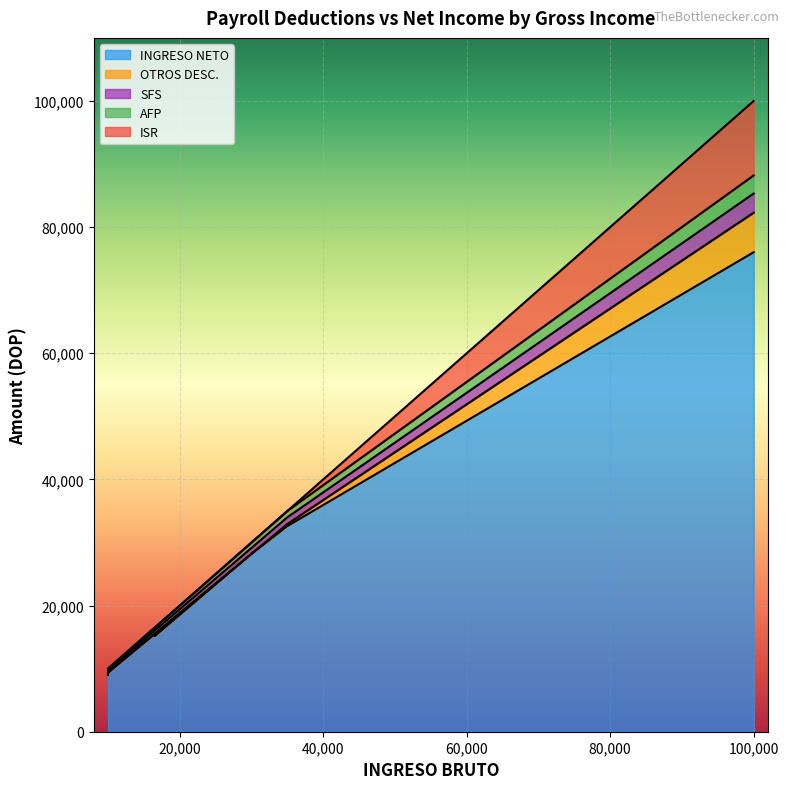

True or false: OTROS DESC. and INGRESO NETO cross at least once.

False